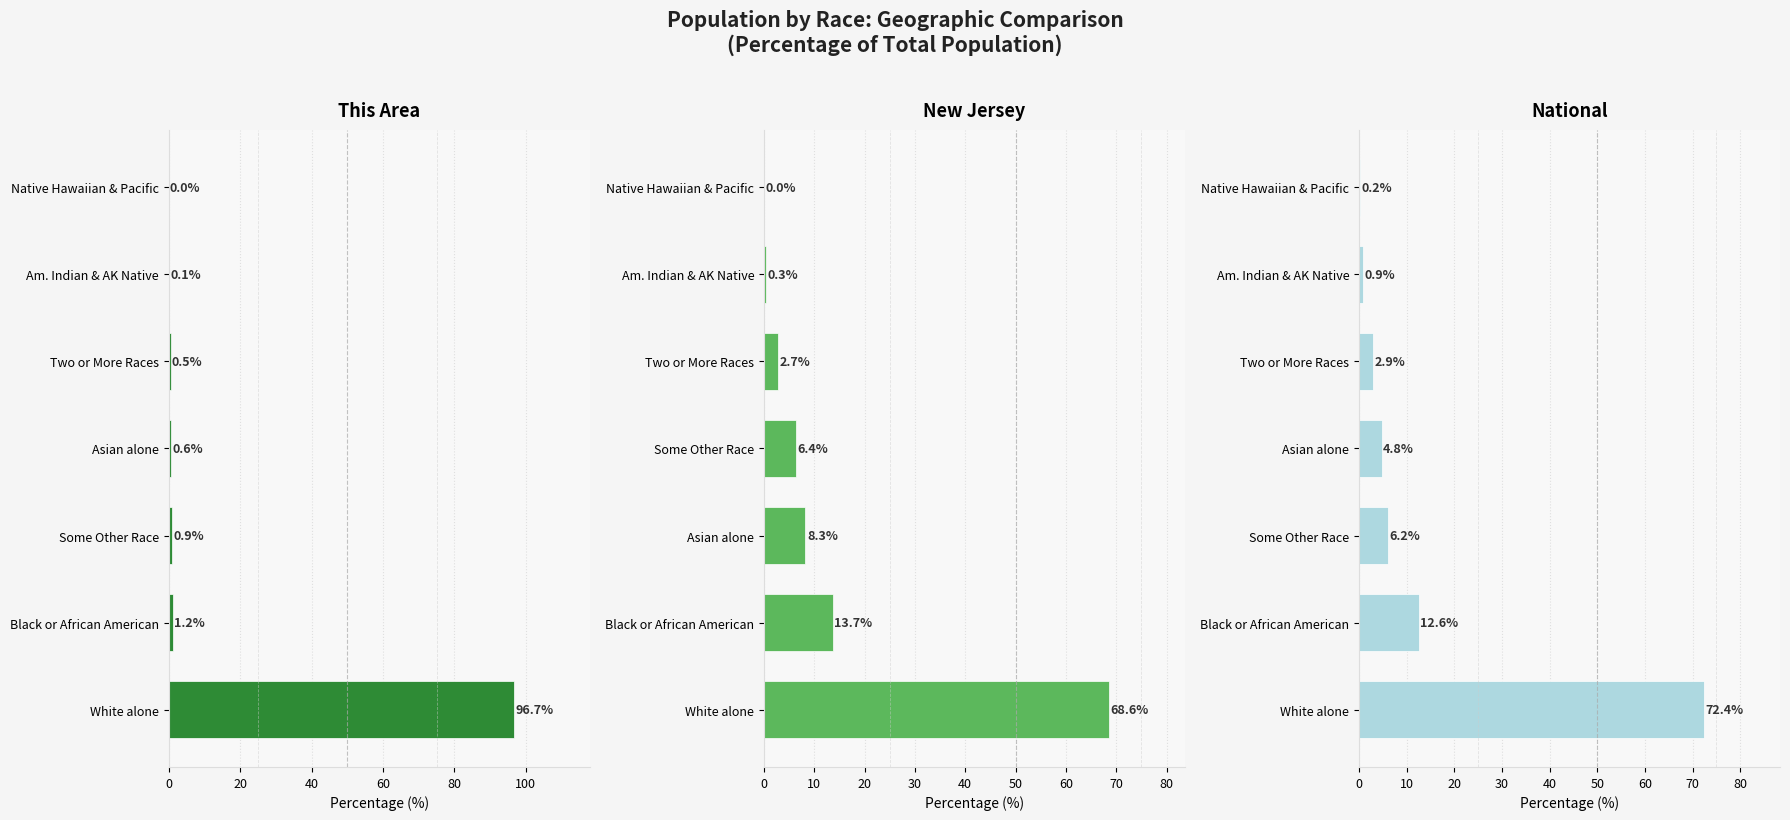

What is the difference between the highest and lowest values at White alone?

28.1